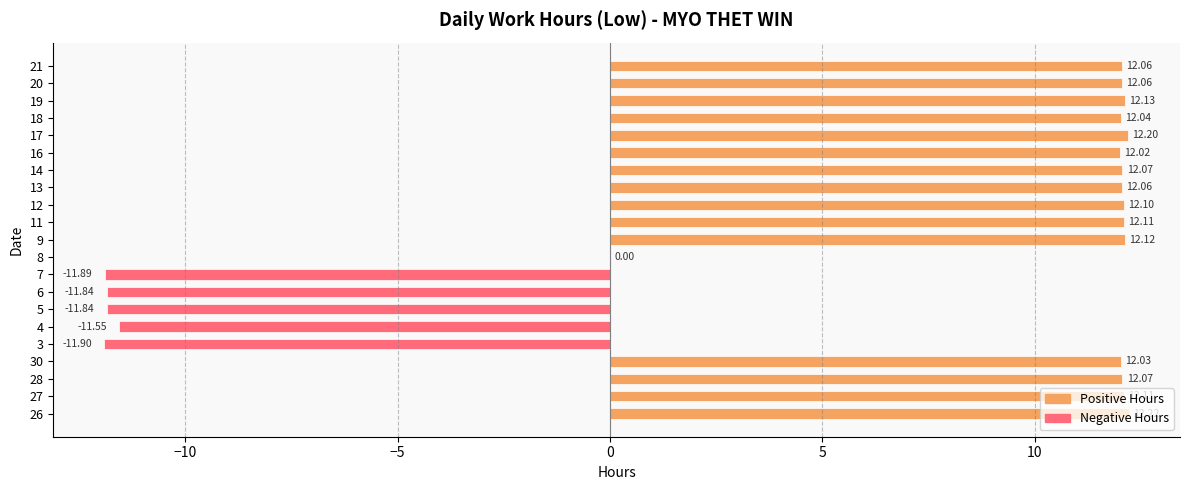

What is the maximum value shown in the chart?

12.2